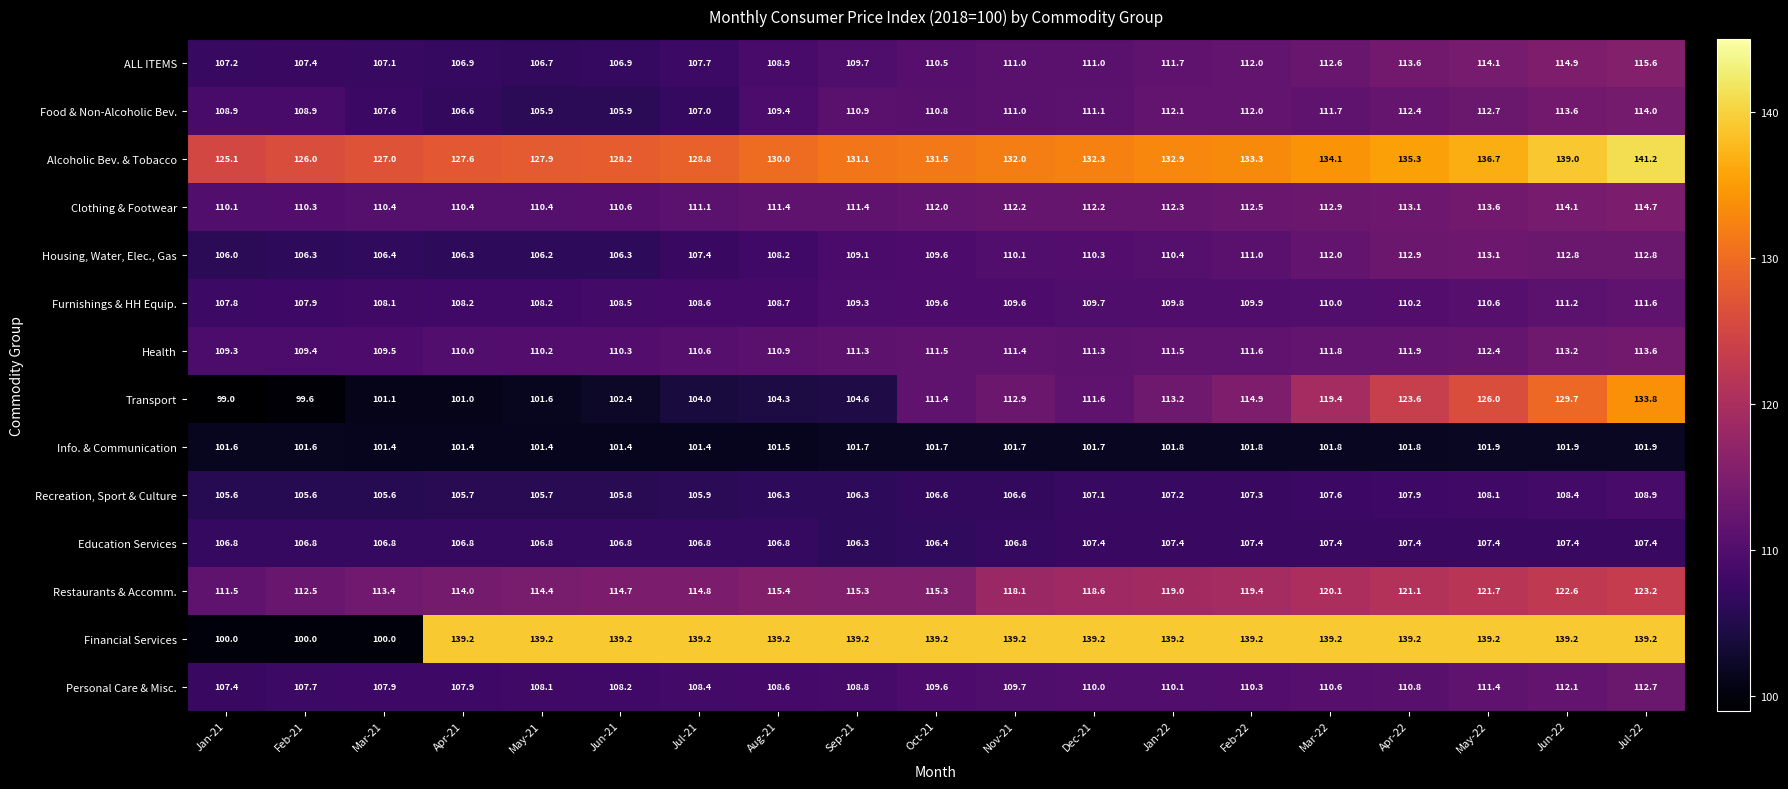

Where is Personal Care & Misc. nearest to the value 110?

Dec-21